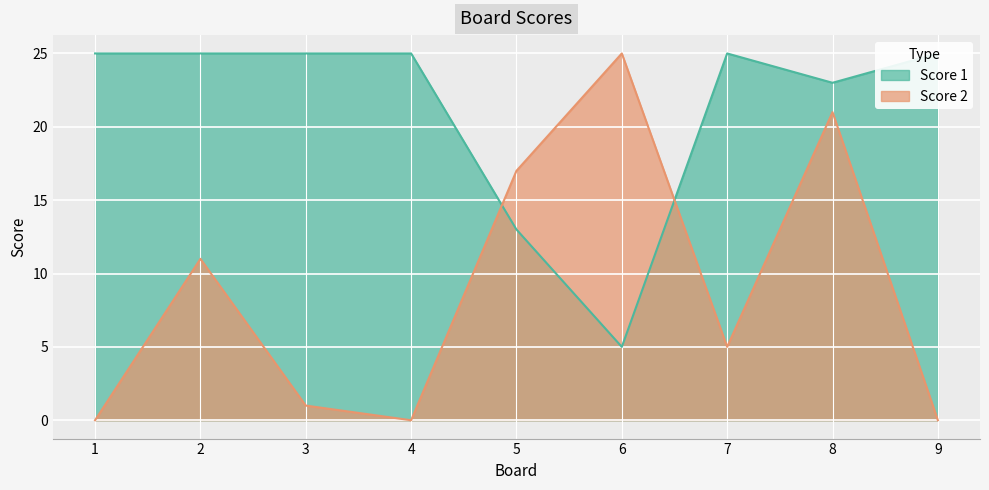

Which series ends up on top after the final intersection of Score 1 and Score 2?

Score 1